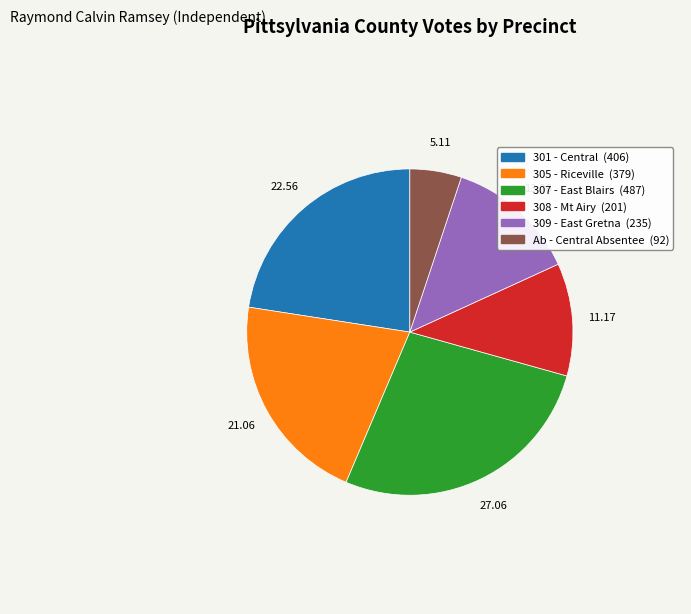

Does any single category account for the majority?

No